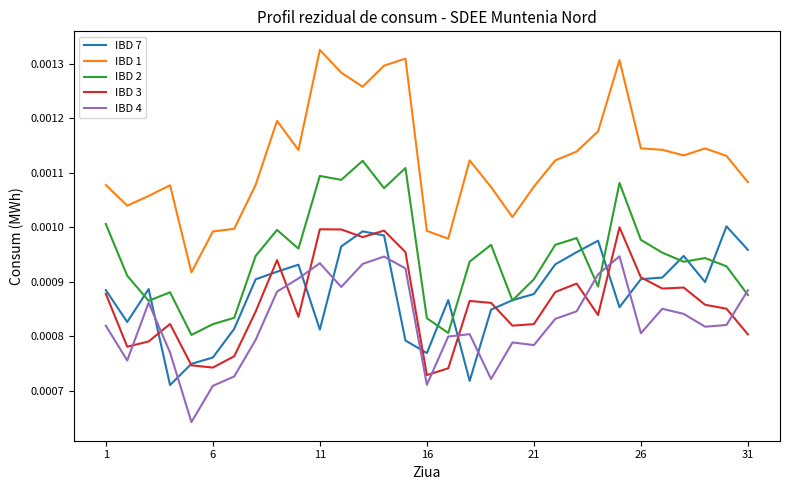

Which series has the widest spread of values?

IBD 1